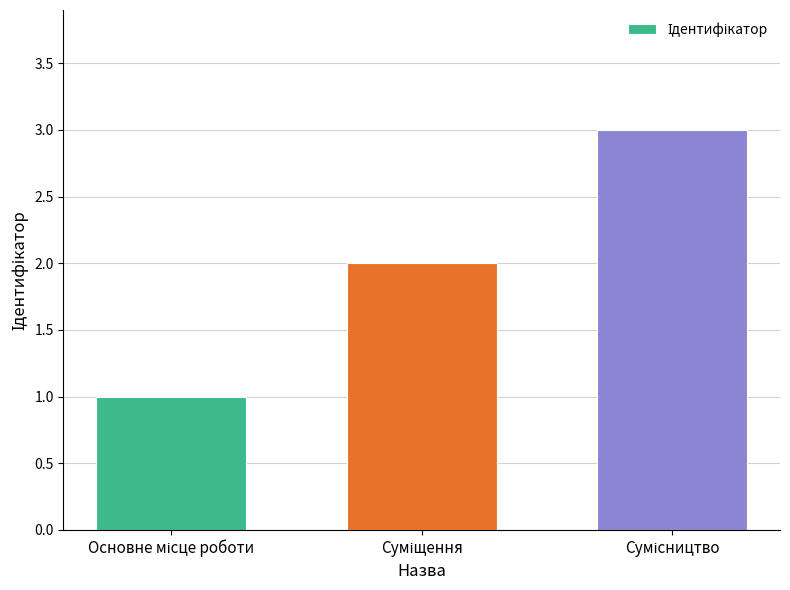

How many bars are there in total?

3